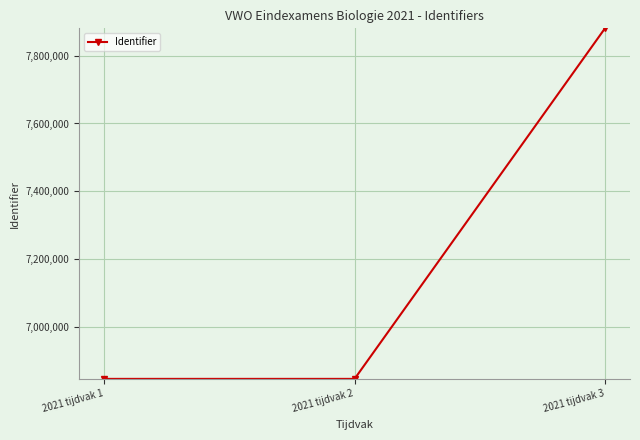

Which has a higher value, 2021 tijdvak 3 or 2021 tijdvak 1?

2021 tijdvak 3